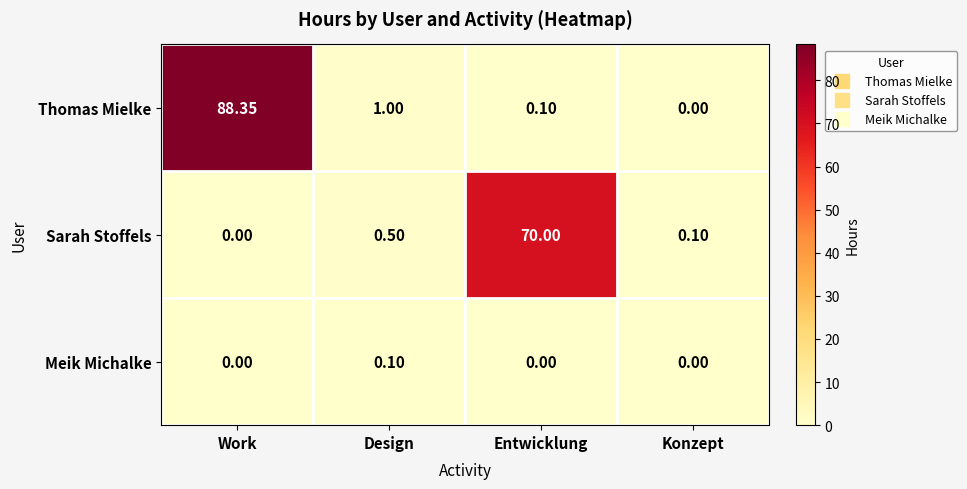

What is the difference between the highest and lowest values at Entwicklung?

70.0